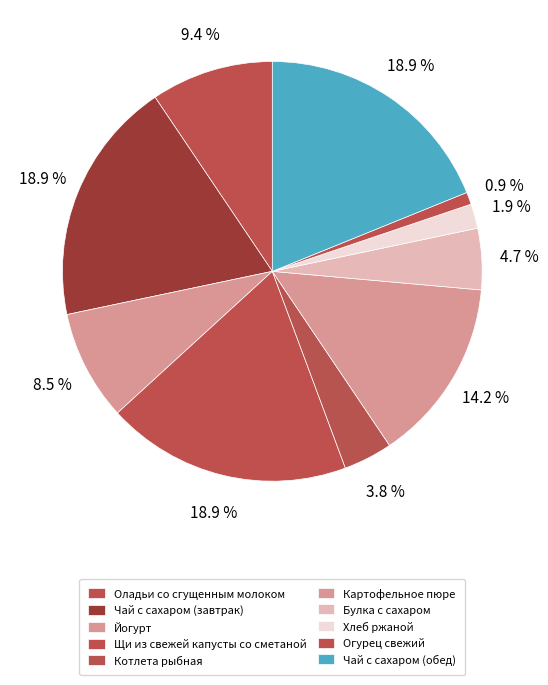

To the nearest percent, what is the combined percentage of Чай с сахаром (завтрак) and Котлета рыбная?

23%